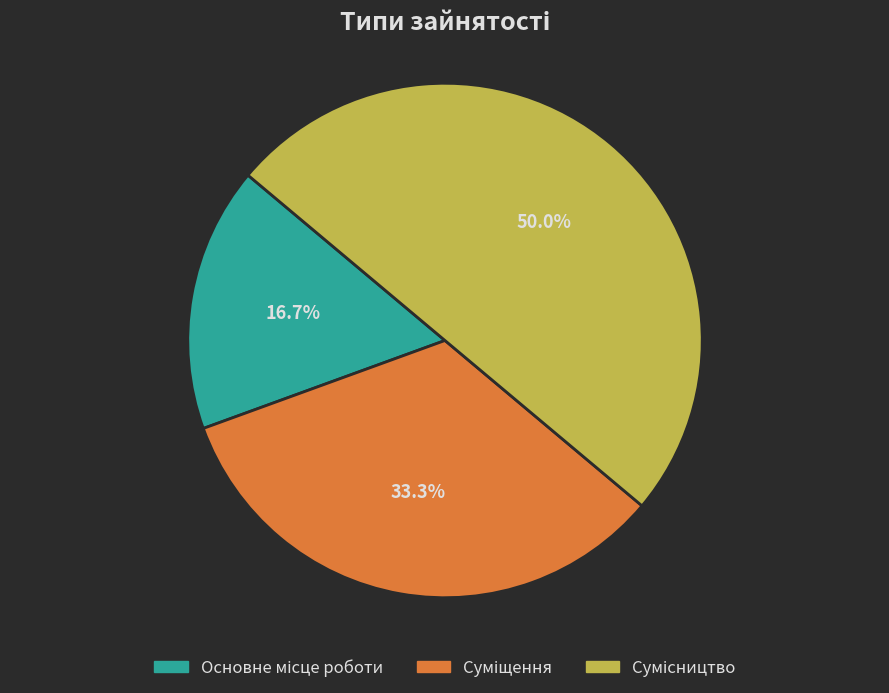

To the nearest percent, what is the combined percentage of Суміщення and Сумісництво?

83%